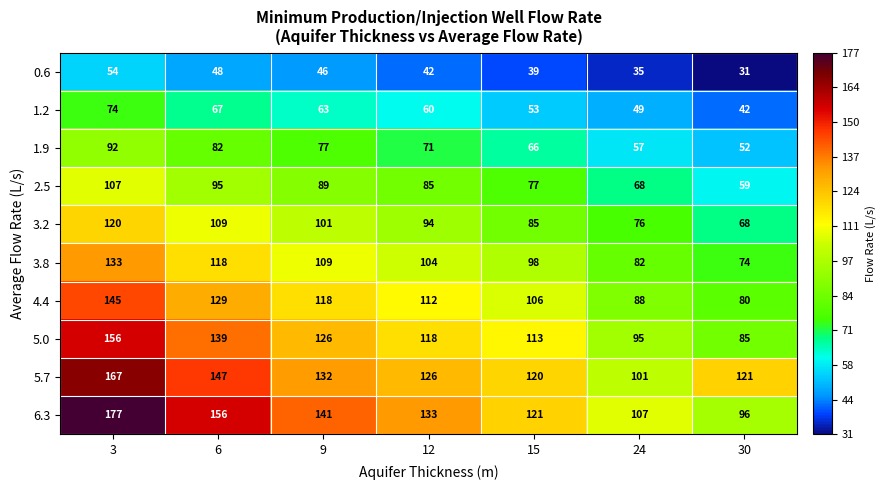

The value of 2.5 at 24 is 68. True or false?

True